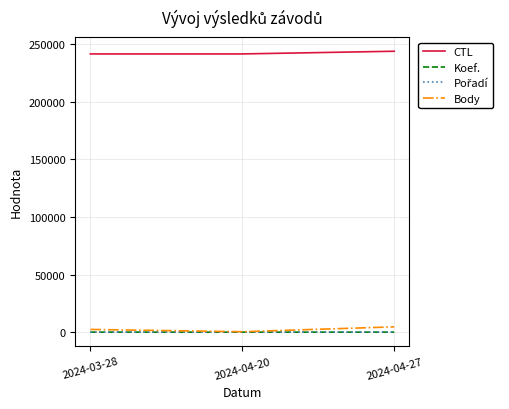

What is the maximum value for CTL?

244033